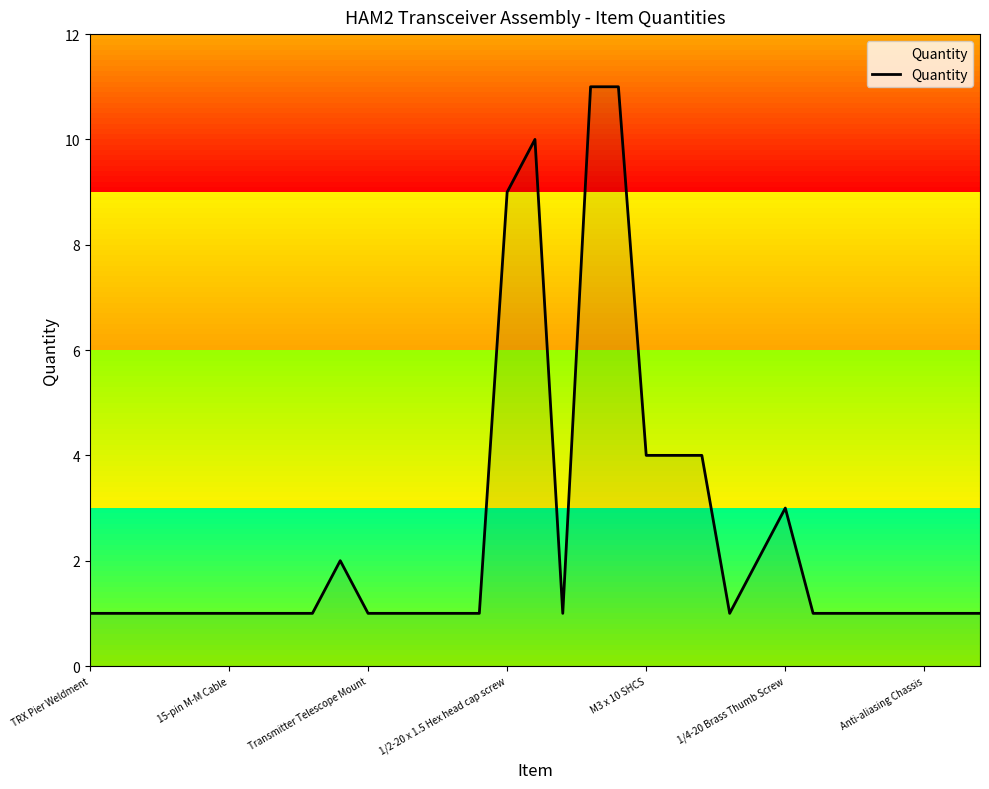

What is the minimum value shown in the chart?

1